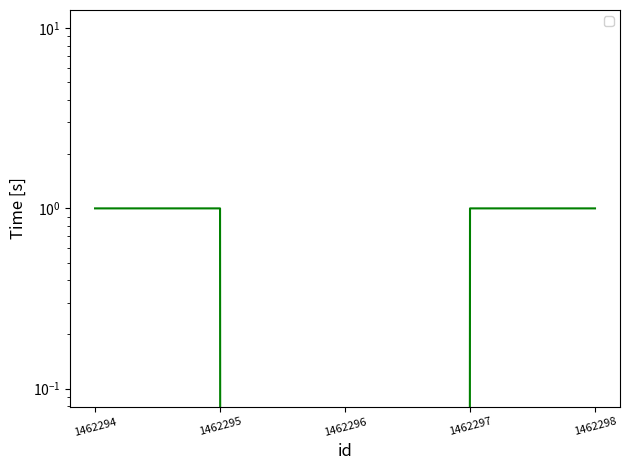

Rank the categories by value from lowest to highest.

1462296, 1462294, 1462295, 1462297, 1462298